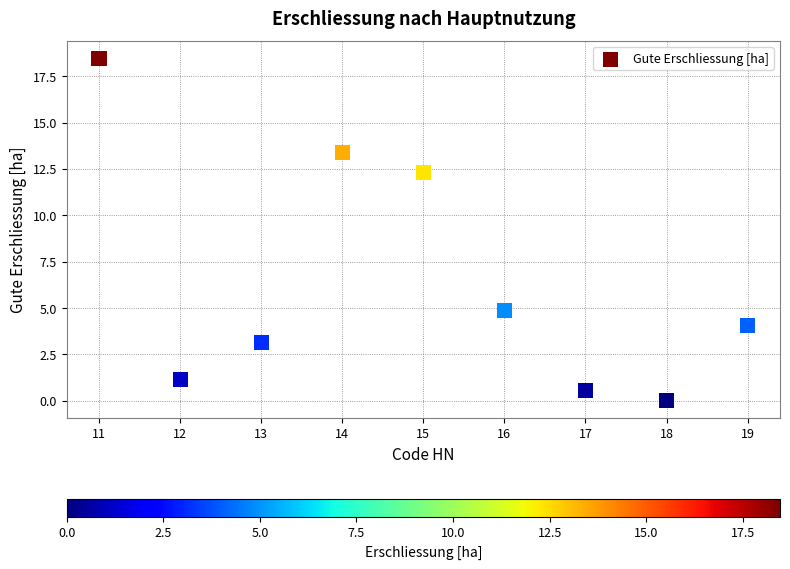

What Y value in the scatter plot is closest to 9?

12.3